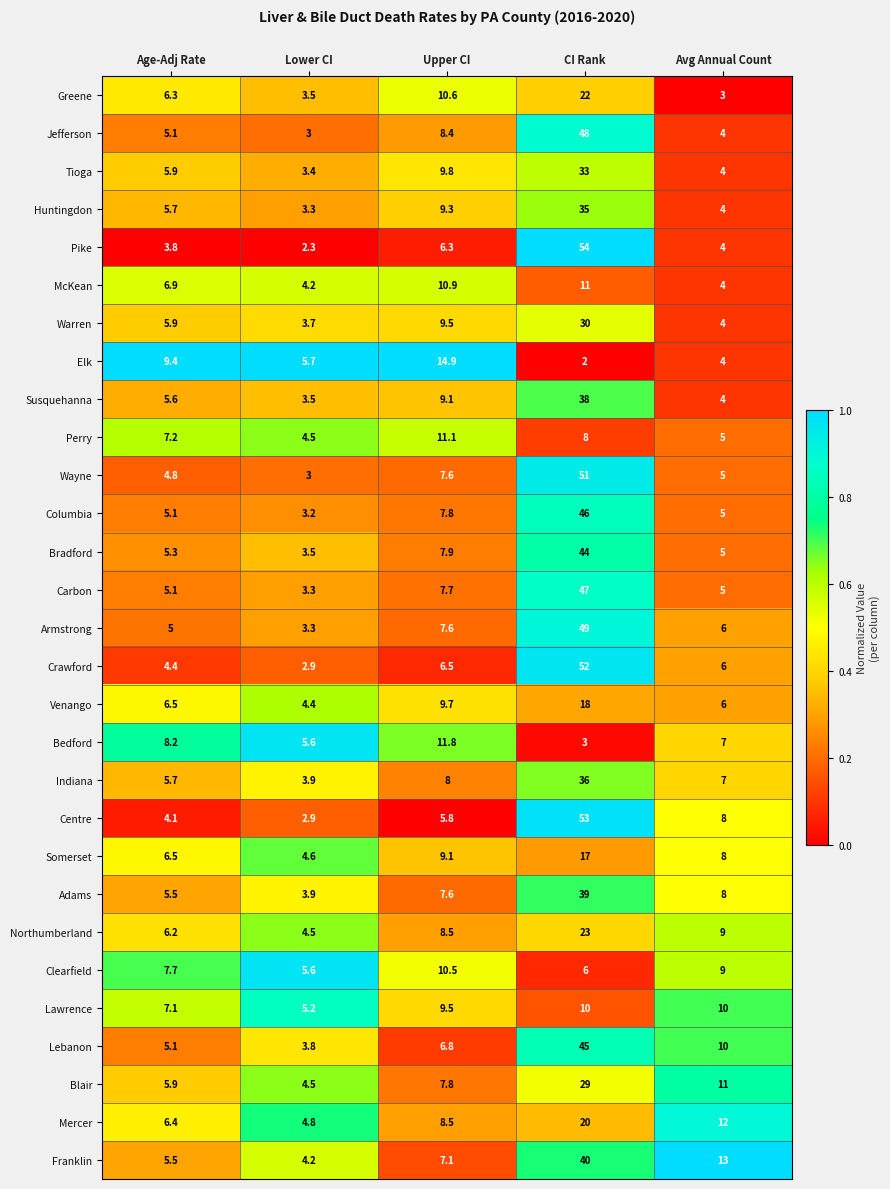

Between Age-Adj Rate and CI Rank, which series saw the biggest shift?

Pike